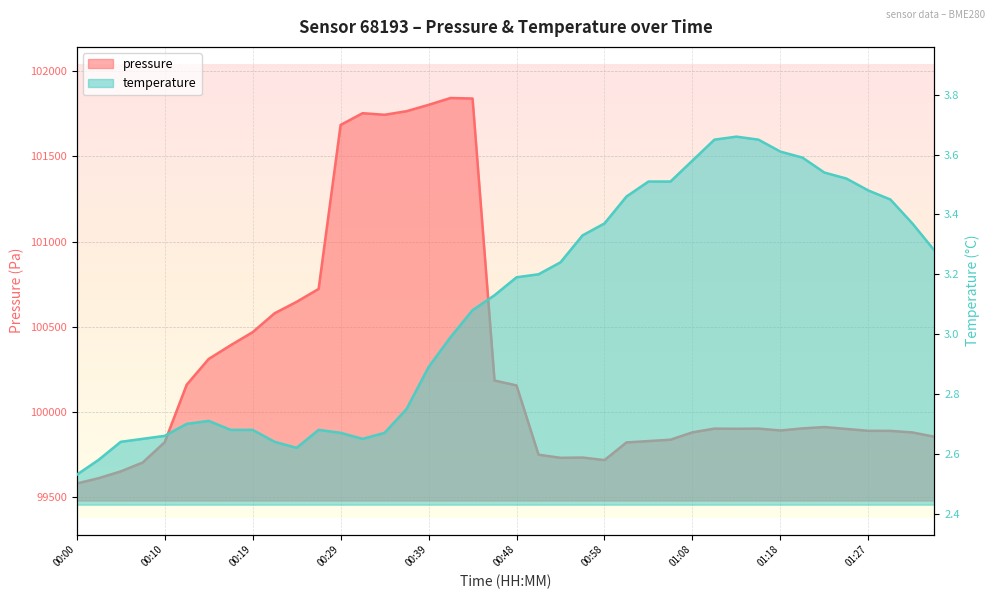

At which category does the chart reach its peak across all series?

00:41